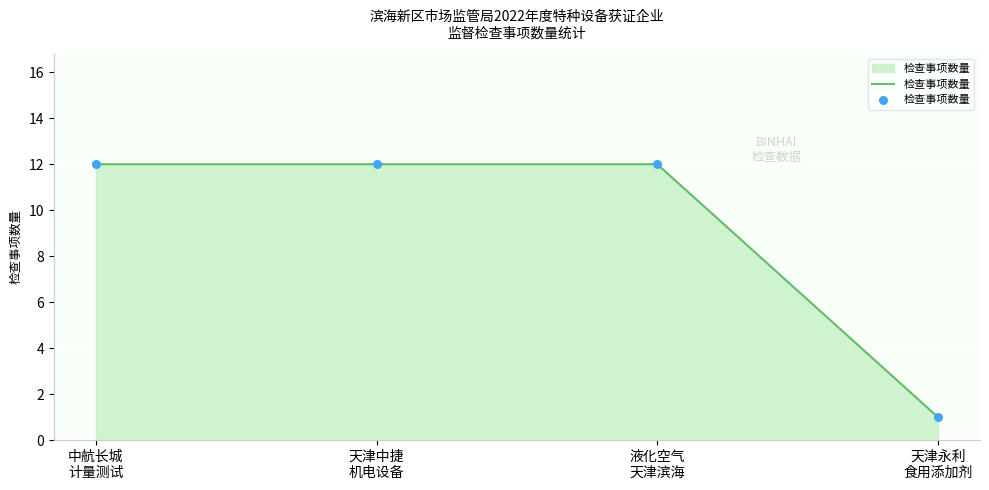

Approximately how many times larger is the value at 天津中捷
机电设备 compared to 中航长城
计量测试?

1.0